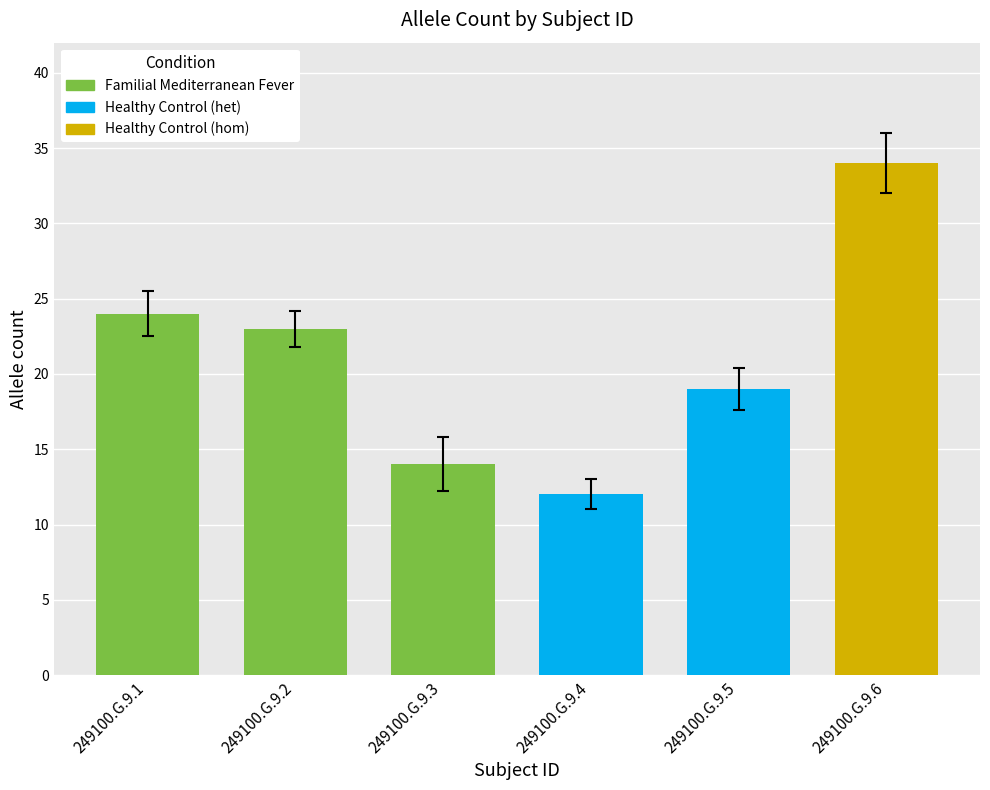

What value does the data have at 249100.G.9.5?

19